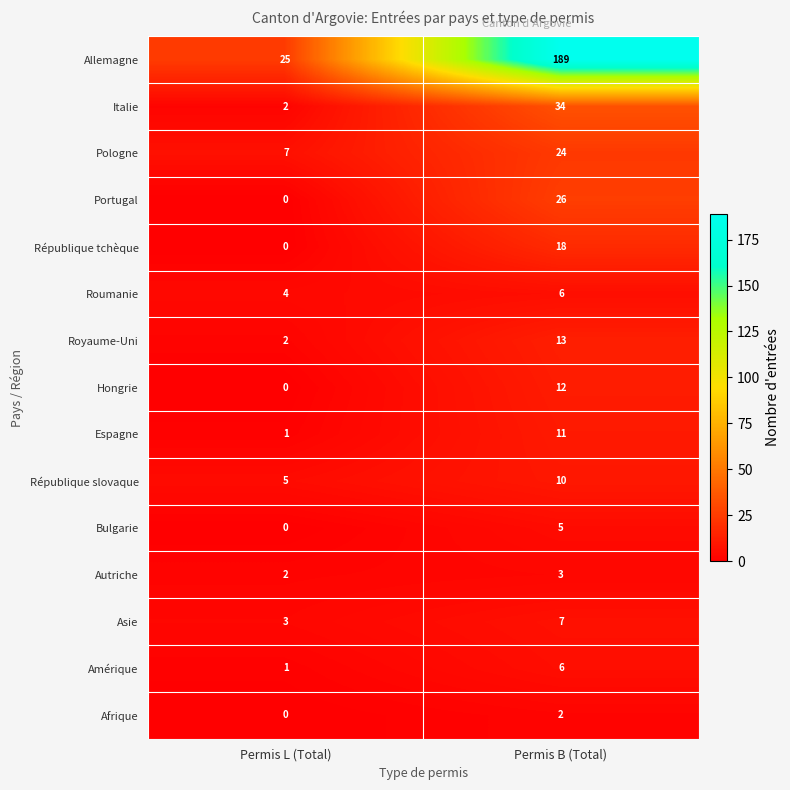

Count the number of categories in the chart.

2